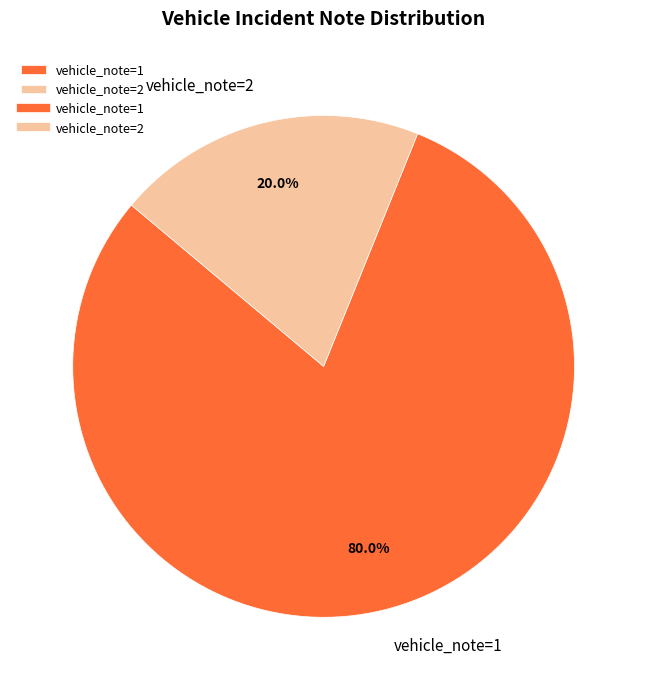

Does vehicle_note=2 represent more than half of the total?

No